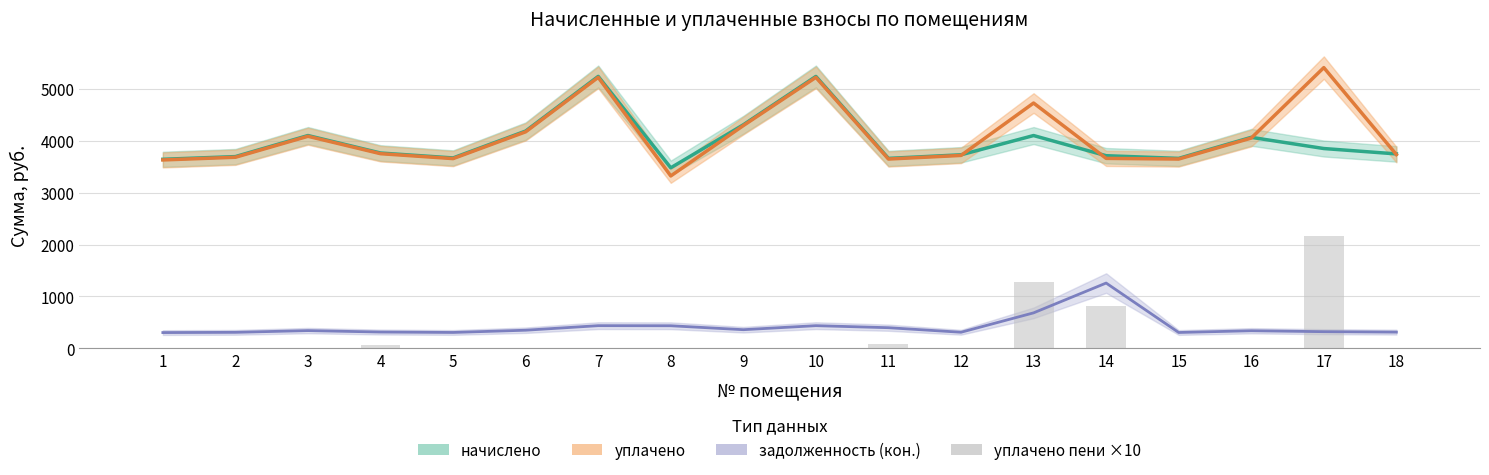

Reading left to right, extract all data points from this chart.

начислено: 3646.1	3697.9	4104.0	3767.0	3672.0	4190.4	5244.5	3481.9	4311.4	5244.5	3663.4	3732.5	4104.0	3715.2	3663.4	4069.4	3853.4	3749.8
уплачено: 3633.4	3685.1	4089.8	3754.0	3659.2	4175.9	5226.3	3324.8	4296.4	5226.3	3650.6	3720.5	4731.0	3663.6	3650.6	4055.3	5414.1	3736.7
задолженность (кон.): 303.8	308.2	342.0	313.9	306.0	349.2	437.0	435.2	359.3	437.0	397.7	310.1	684.0	1258.9	305.3	339.1	321.1	312.5
уплачено пени ×10: 0.0	0.0	0.0	62.8	0.0	0.0	0.0	0.0	0.0	0.0	74.4	0.9	1285.8	806.8	0.0	0.0	2156.8	0.0